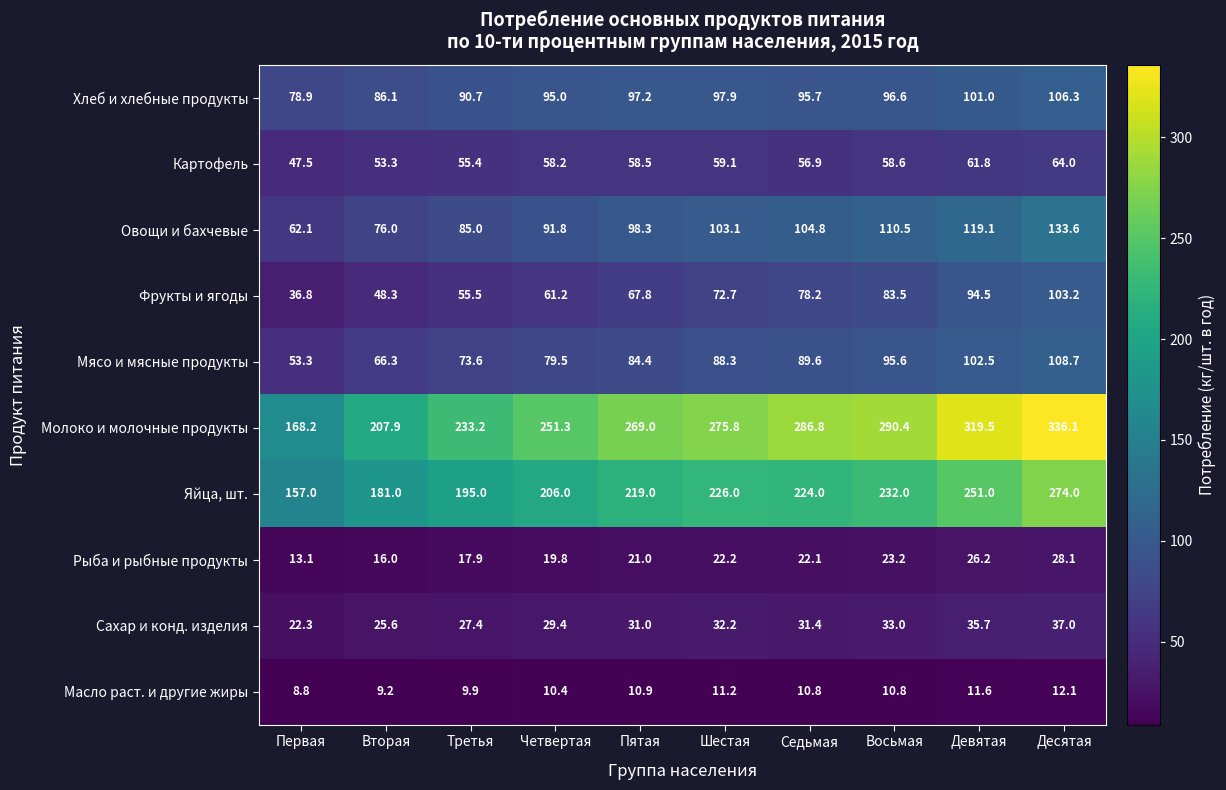

At which label is Яйца, шт. closest to 215?

Пятая